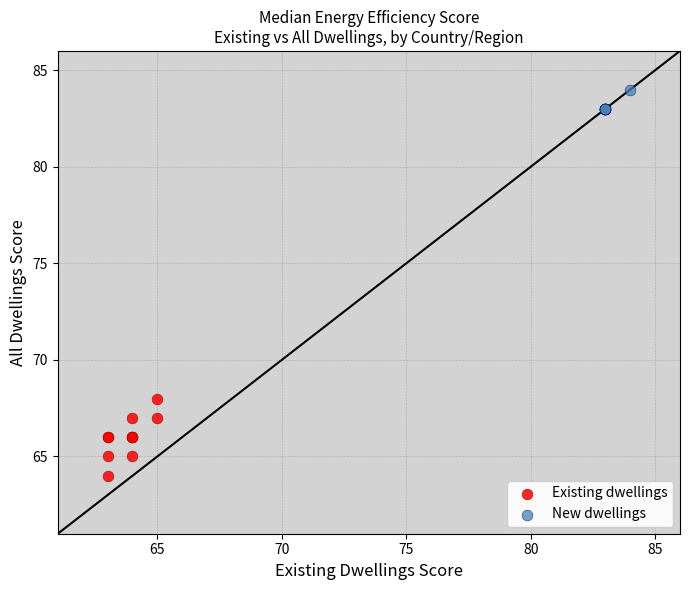

Which series contains the highest Y value?

New dwellings